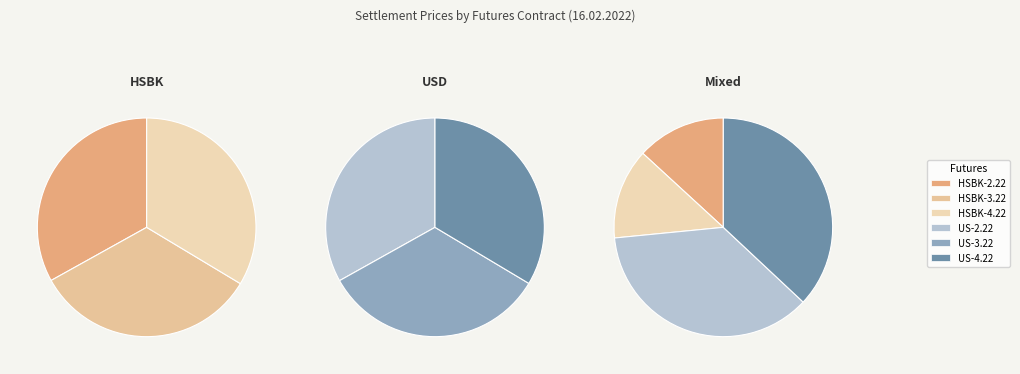

What is the largest slice in the pie chart?

US-4.22